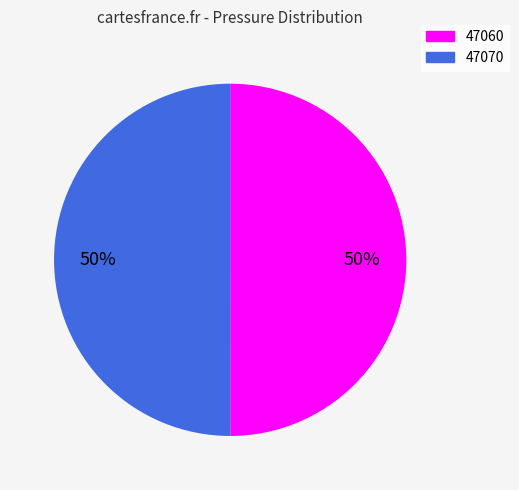

Count the number of slices in the pie.

2